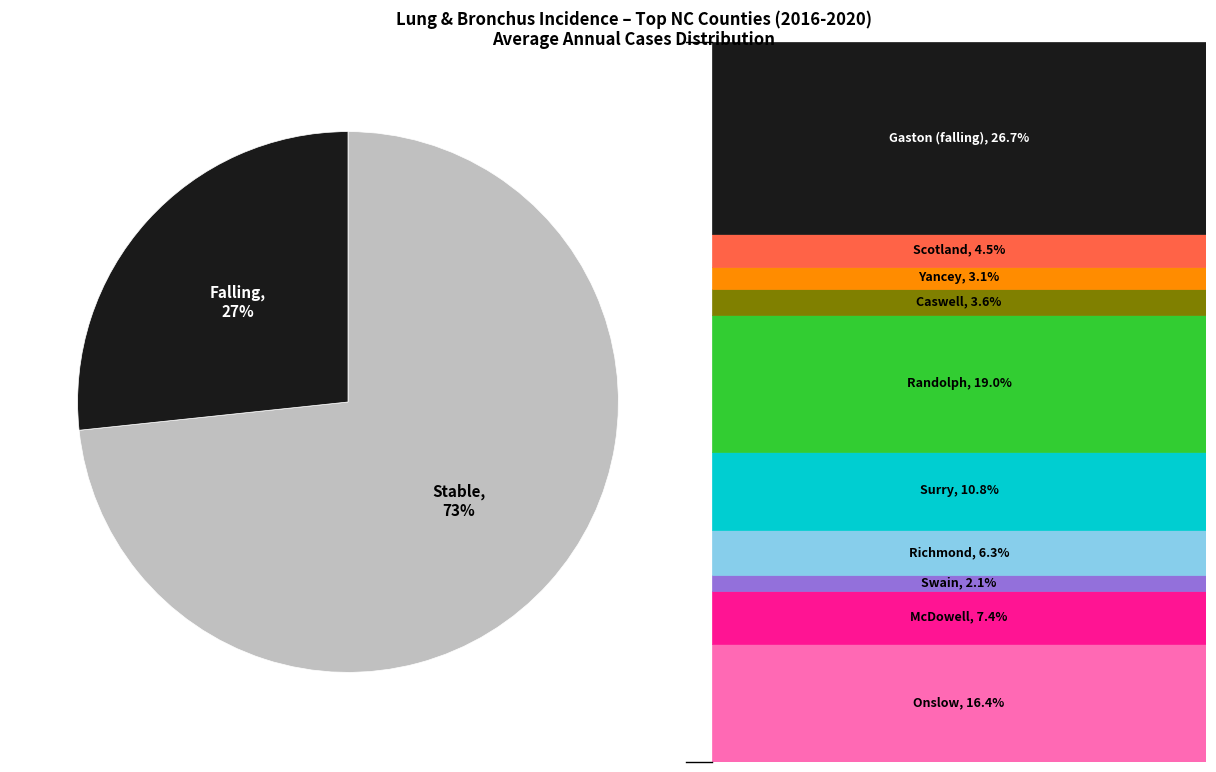

To the nearest percent, what is the average slice percentage?

50%